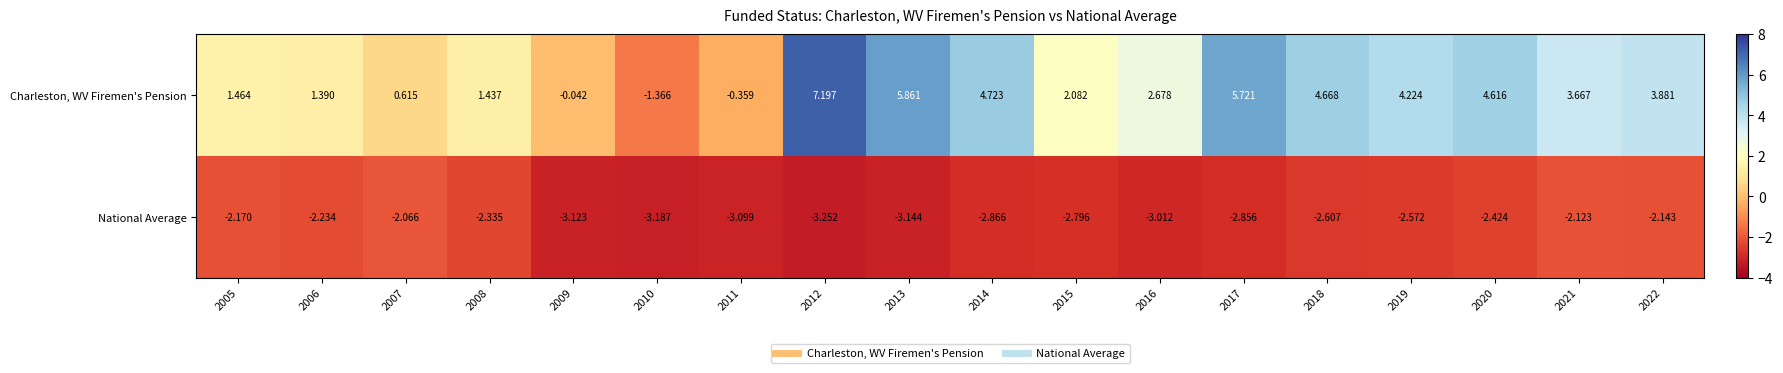

At 2008, list the series in order from smallest to largest.

National Average, Charleston, WV Firemen's Pension